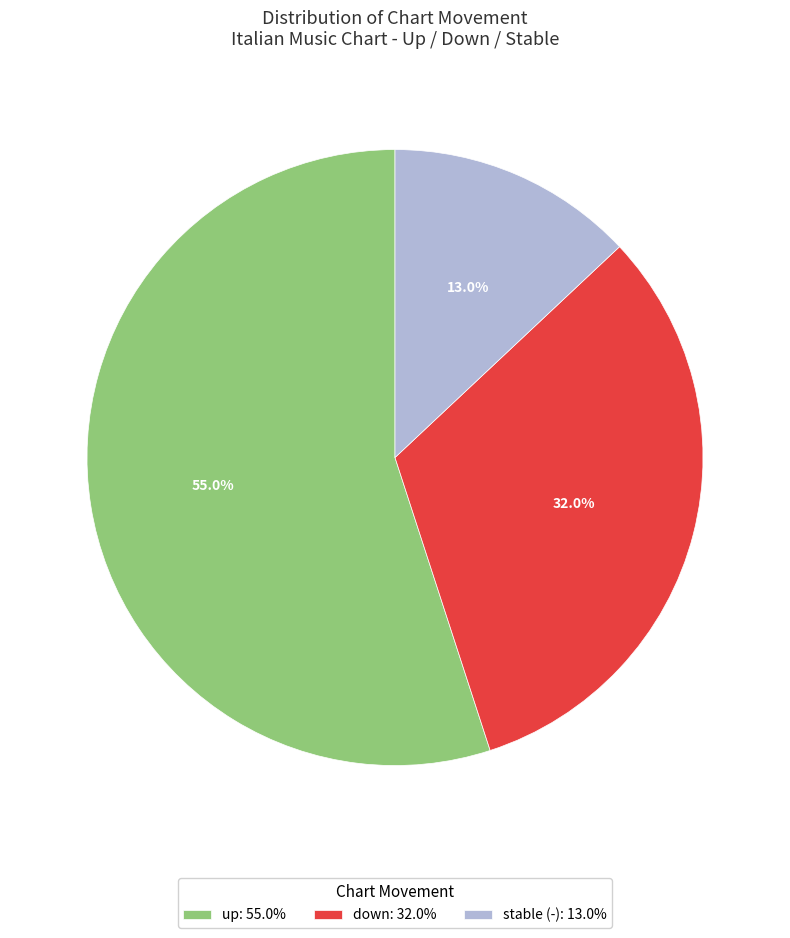

Combined, do stable (-): 13.0% and down: 32.0% account for over 50%?

No